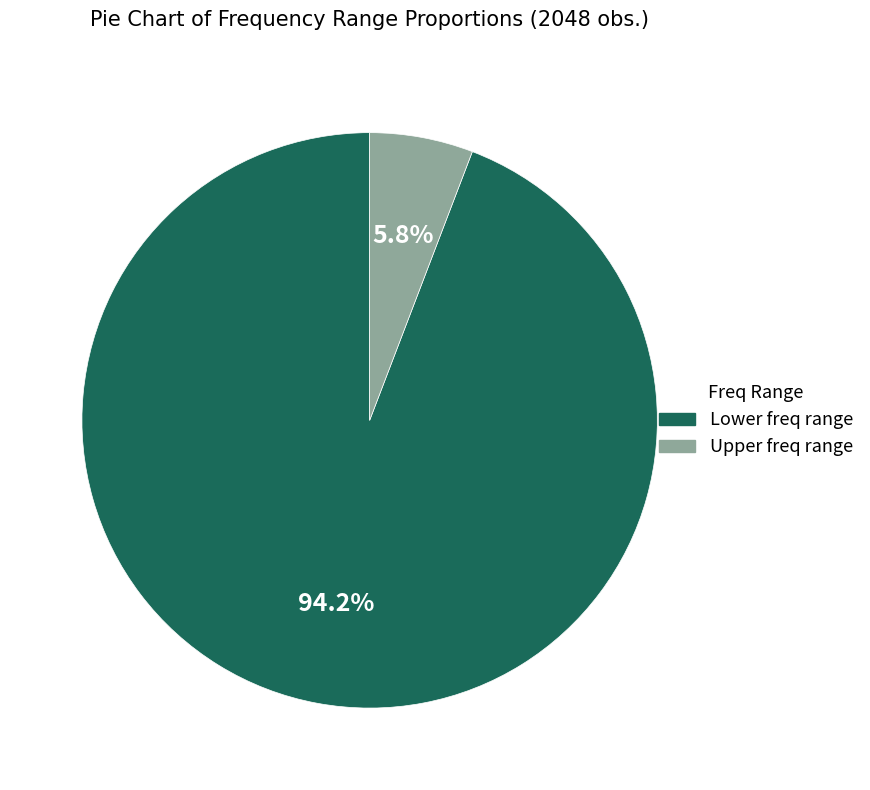

Does any single category account for the majority?

Yes